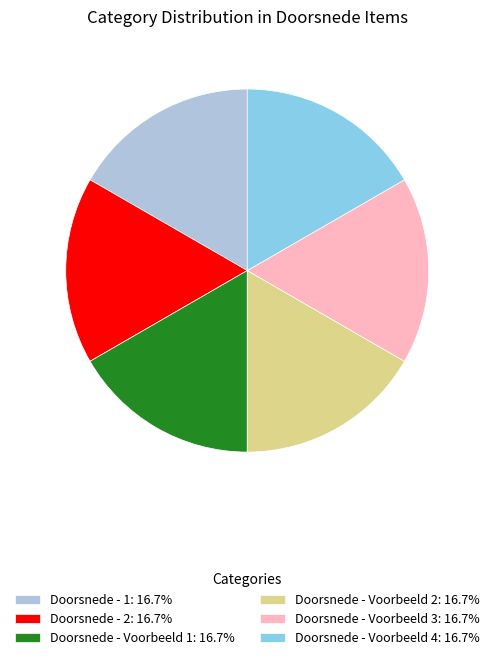

Do Doorsnede - Voorbeeld 4 and Doorsnede - Voorbeeld 2 together represent more than half of the pie?

No